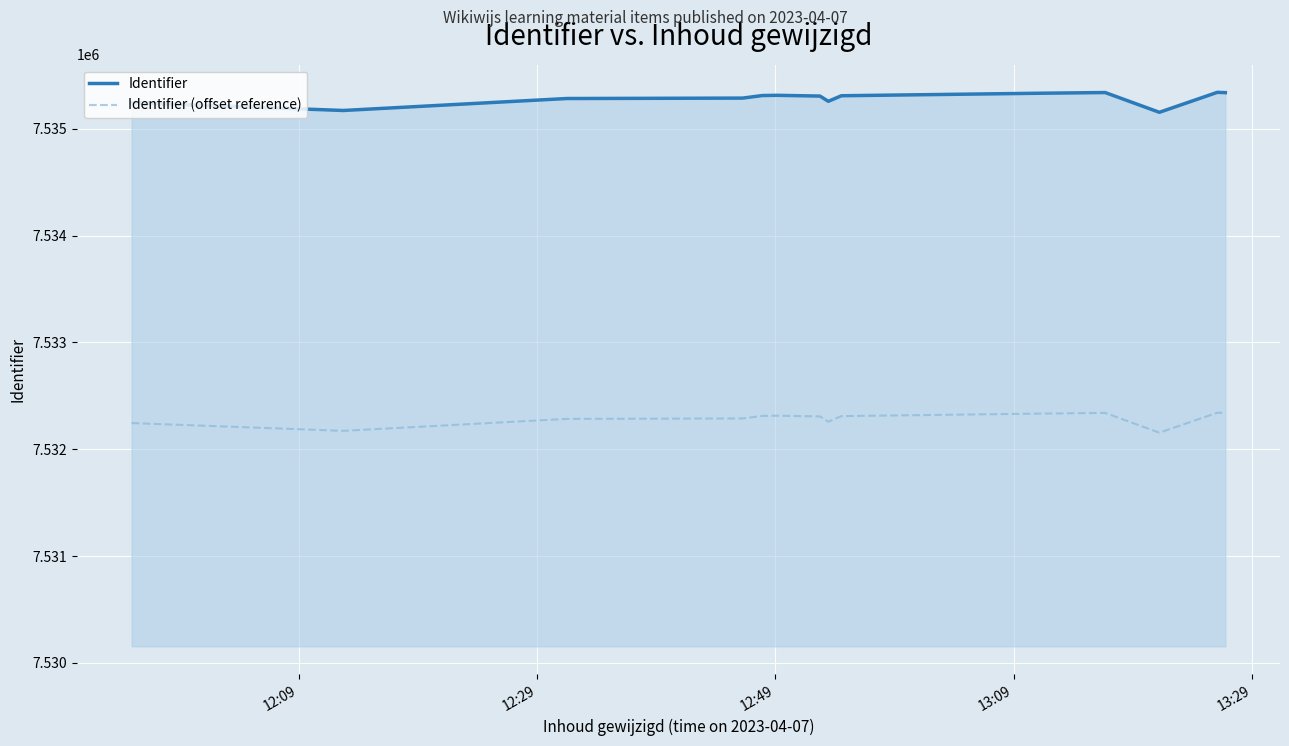

List the series in order of their peak value, highest first.

Identifier, Identifier (offset reference)